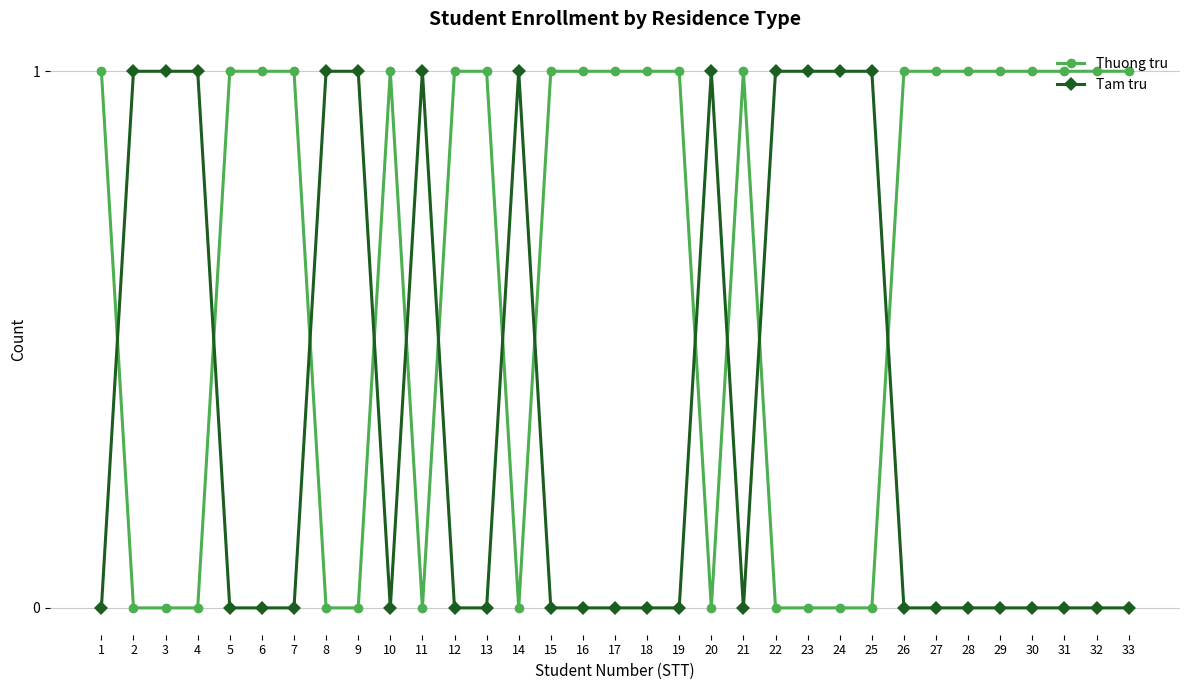

What is the average value of the Thuong tru series?

1